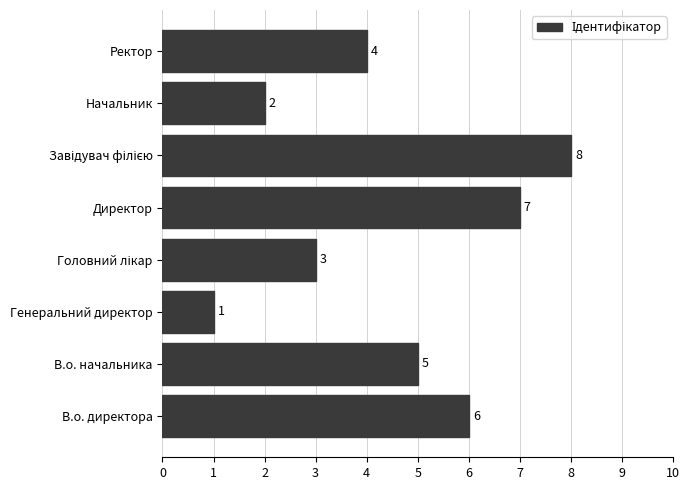

What is the change in value from Генеральний директор to Ректор?

+3